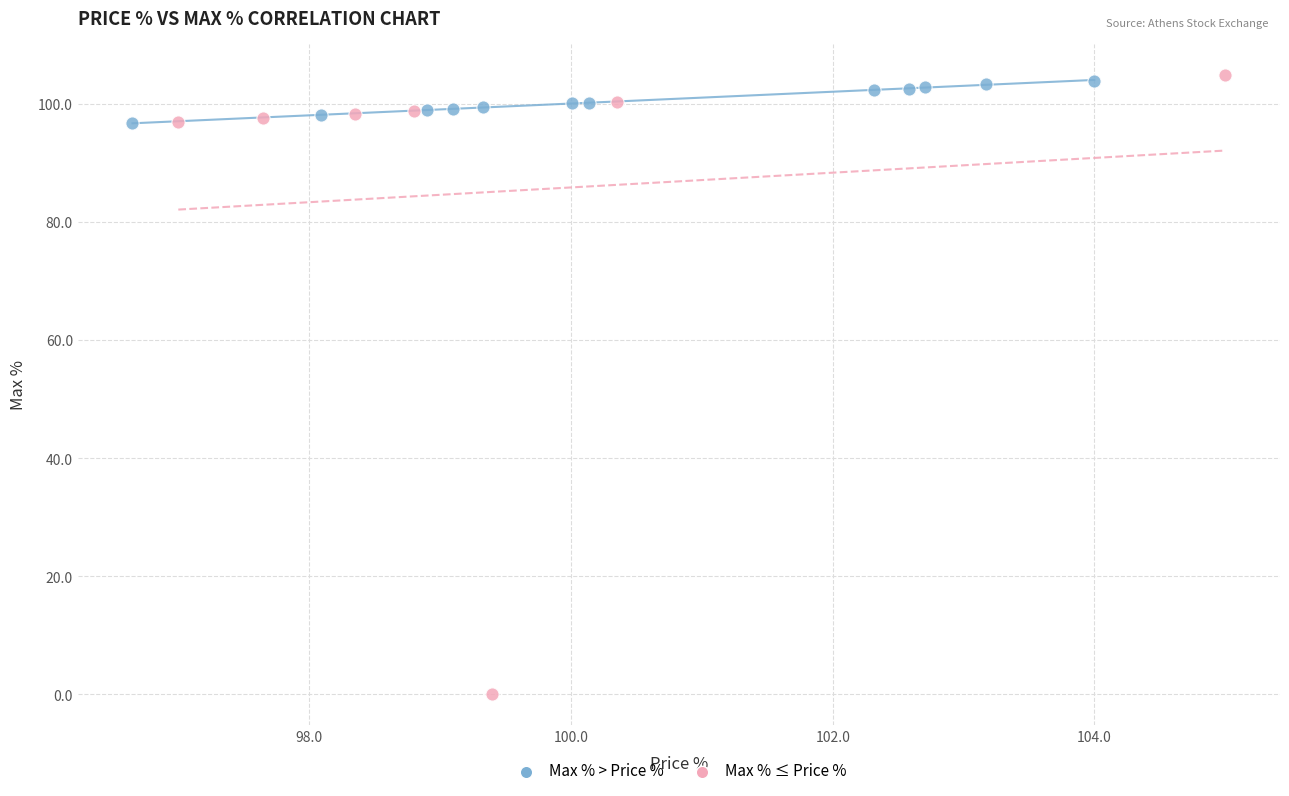

What are all the series names shown in the legend?

Max % > Price %, Max % ≤ Price %